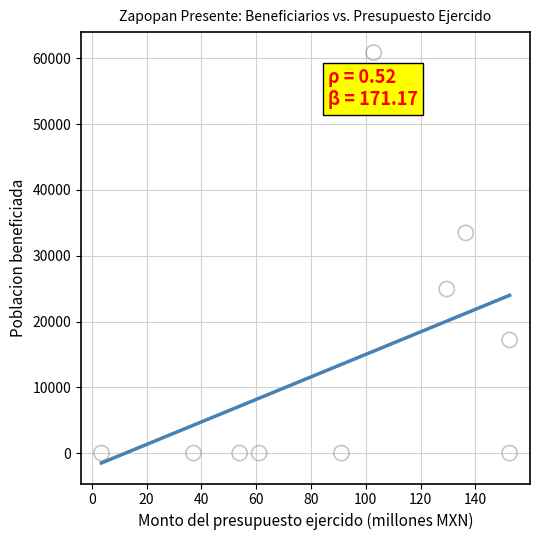

What Y value in the scatter plot is closest to 30437?

33476